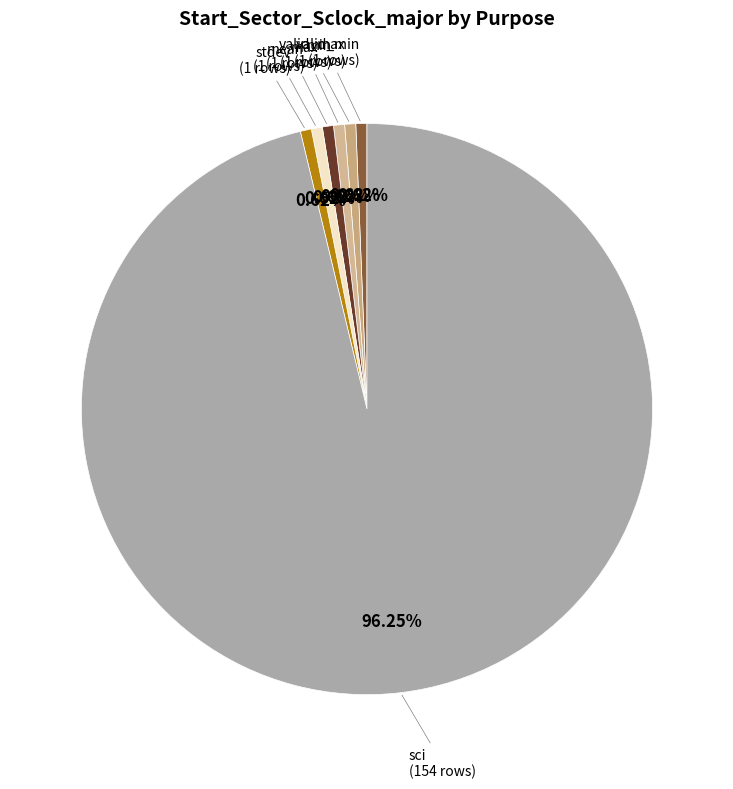

How many slices are in this pie chart?

7